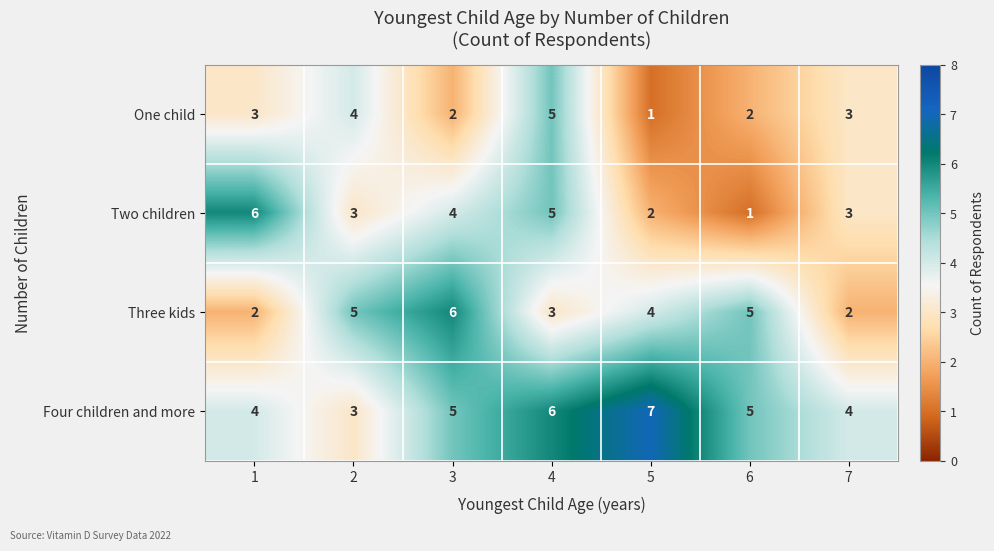

Is it true that Three kids equals 1 at 7?

False